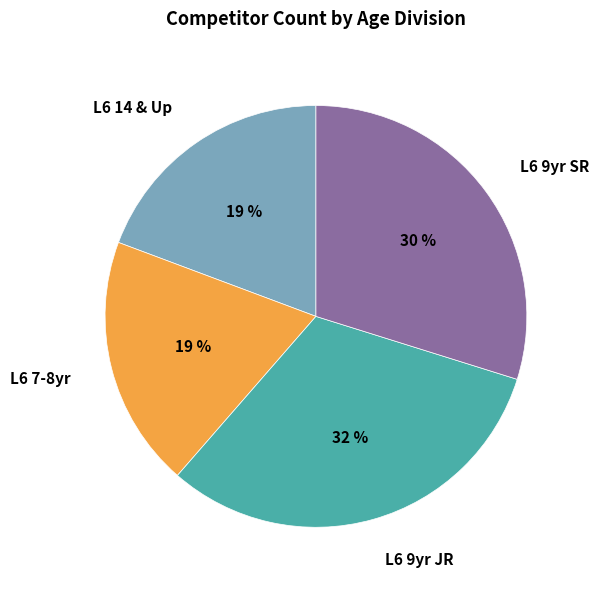

Do L6 9yr JR and L6 14 & Up together represent more than half of the pie?

Yes